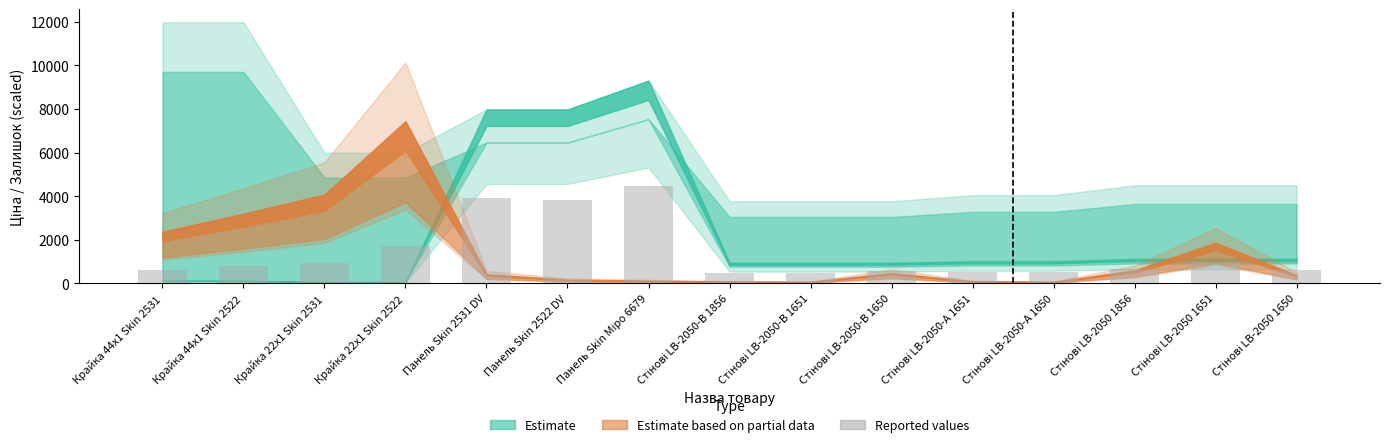

What is the difference between the maximum and minimum values?

3992.9